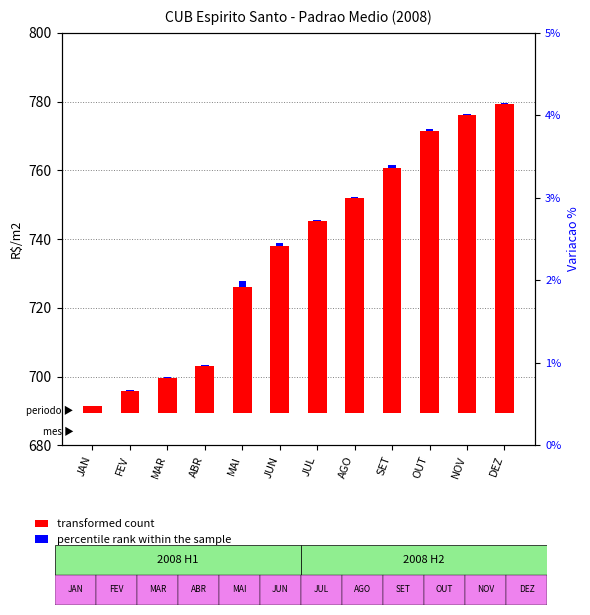

Rank the series by their maximum value, from highest to lowest.

transformed count, percentile rank within the sample